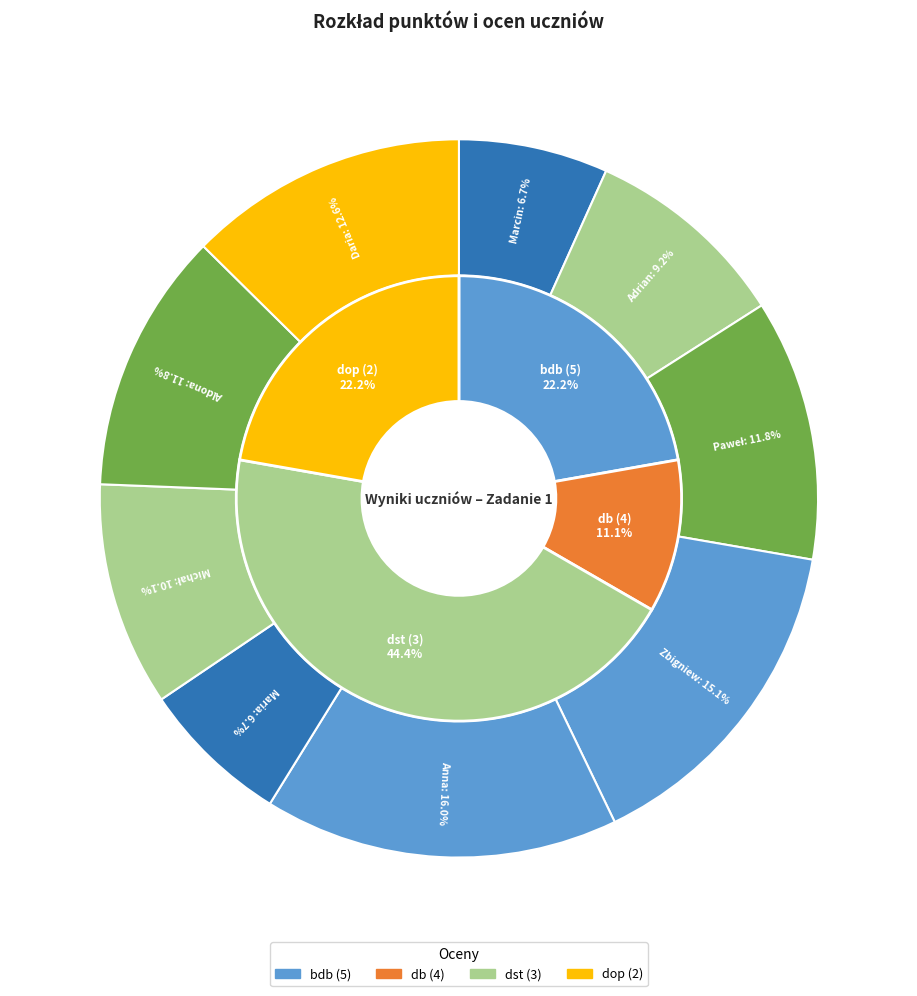

Between Michał Adamski and Marcin Perka, which is larger?

Michał Adamski